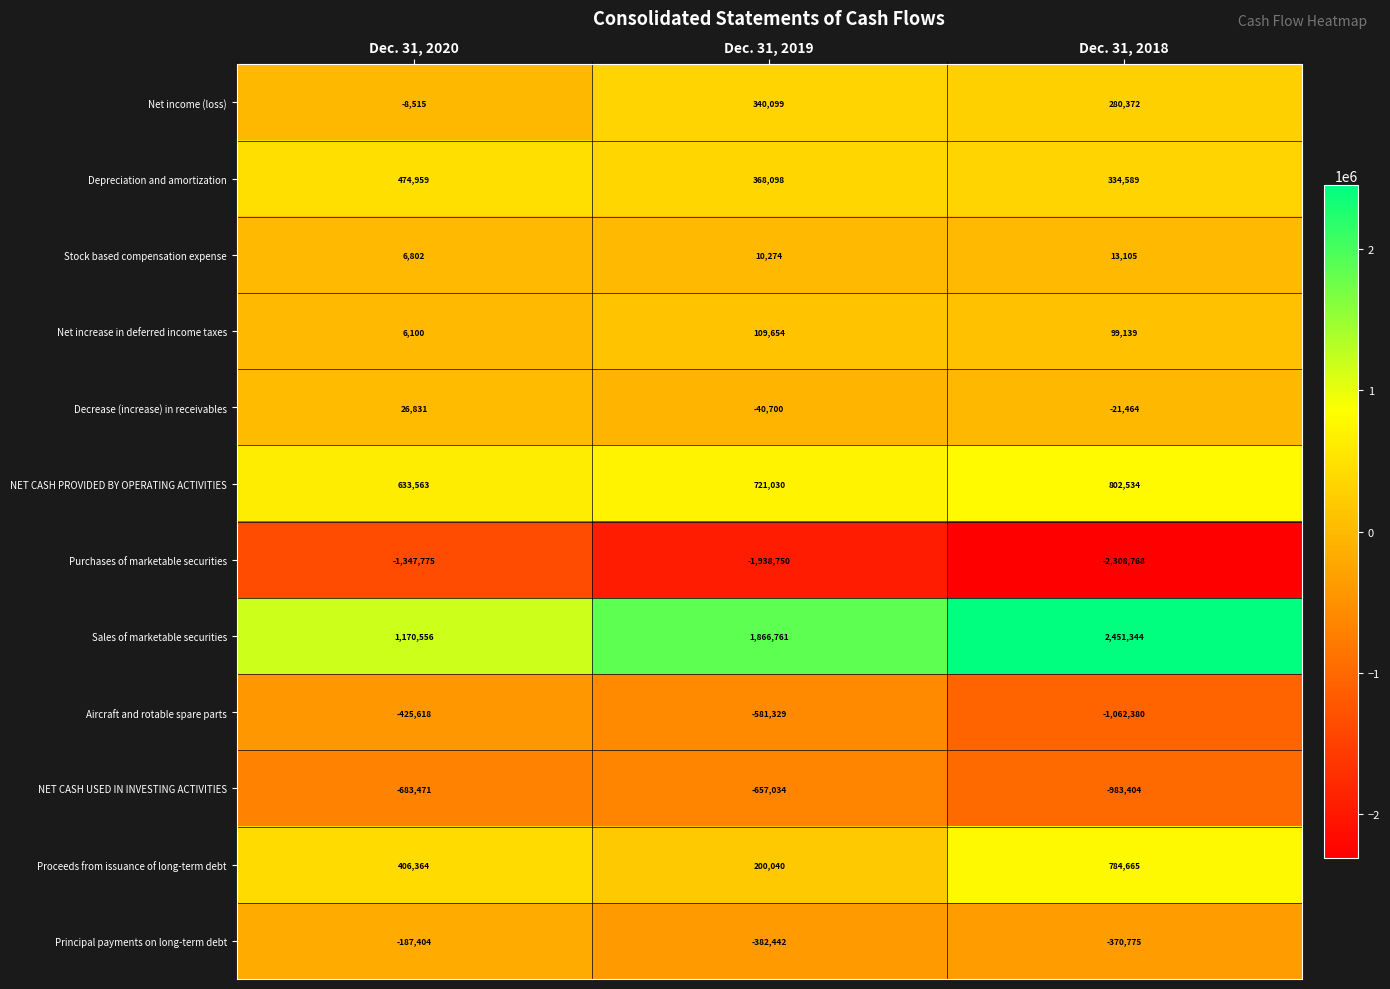

What value does the Stock based compensation expense series have at Dec. 31, 2020?

6802